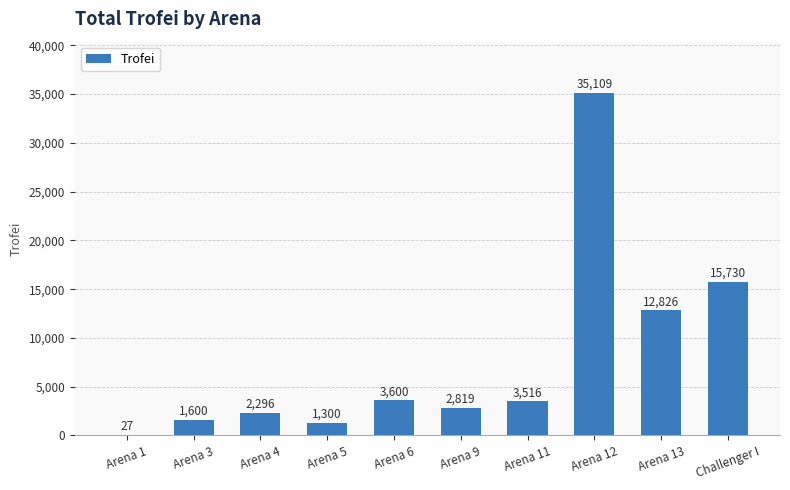

What is the change in value from Arena 4 to Arena 5?

-996